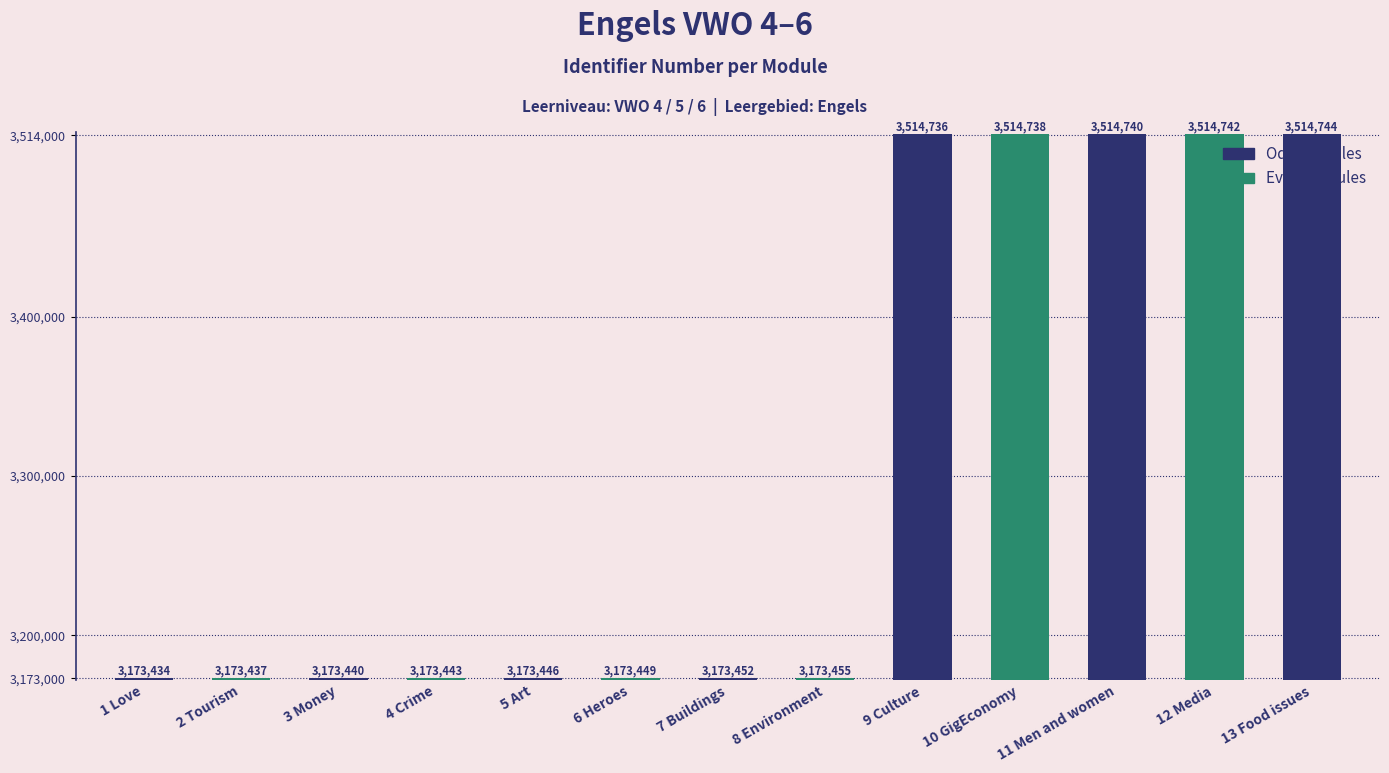

At which label is the value closest to 3344089?

8 Environment